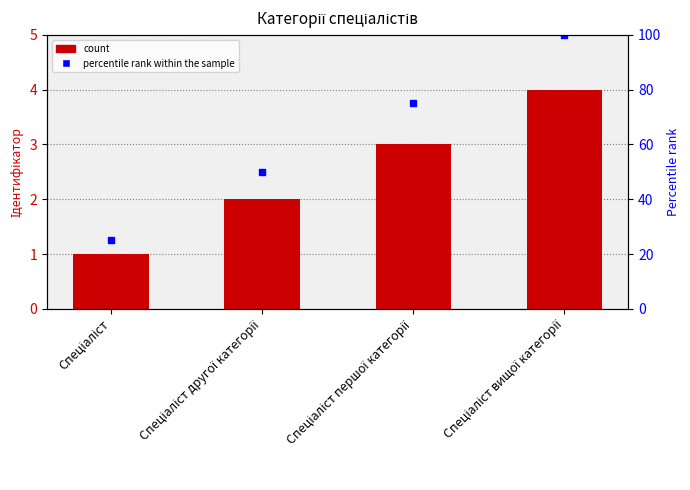

Where does the data first go above 3?

Спеціаліст вищої категорії